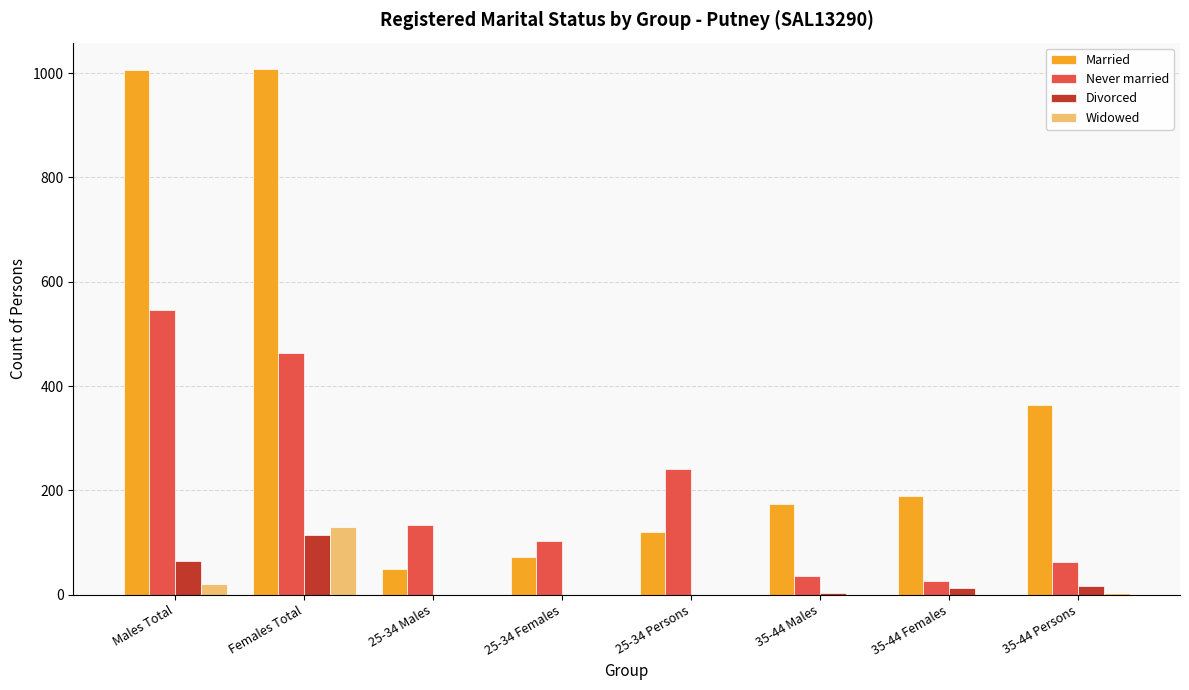

Which series has the largest total across all categories?

Married